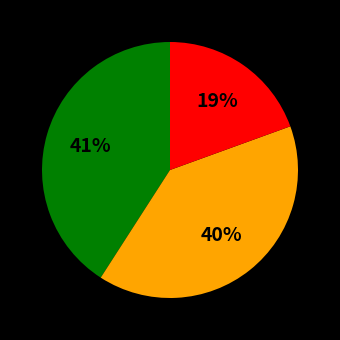

Does any single category account for the majority?

No